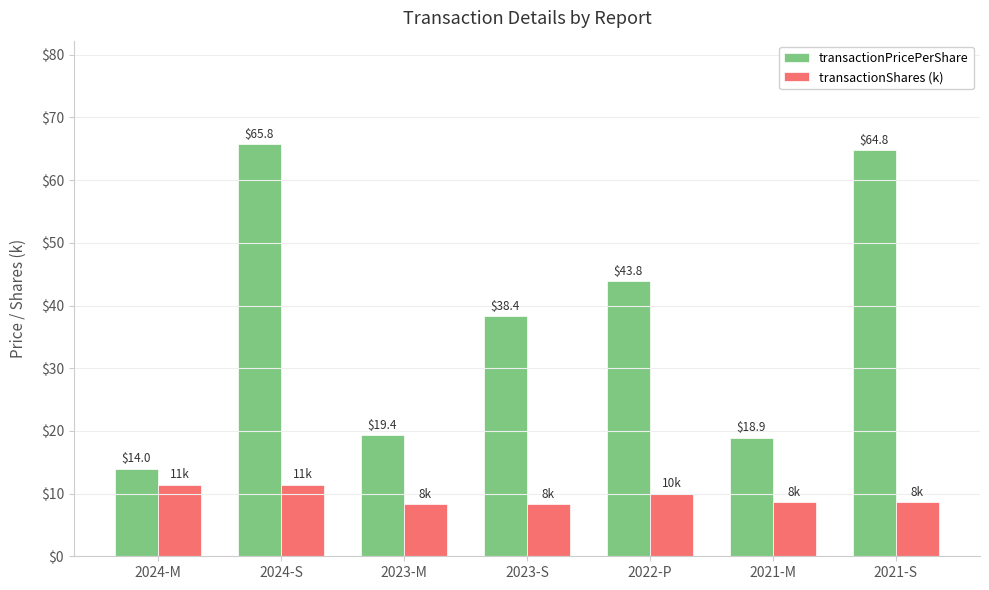

At 2023-S, list the series in order from largest to smallest.

transactionPricePerShare, transactionShares (k)